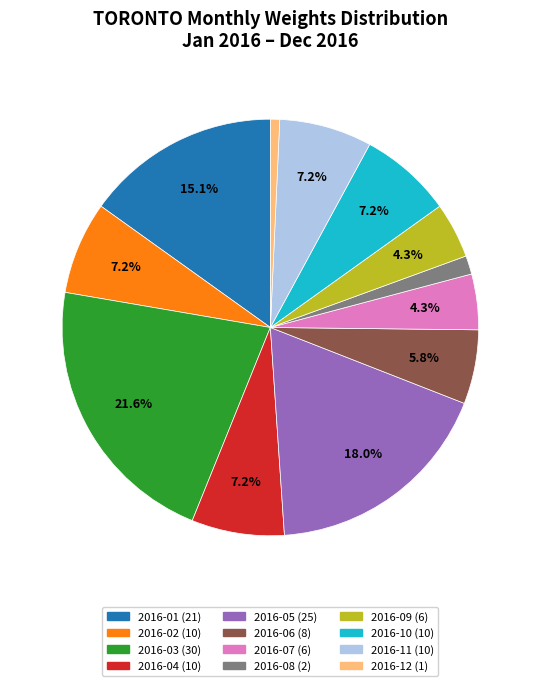

Does any single category account for the majority?

No